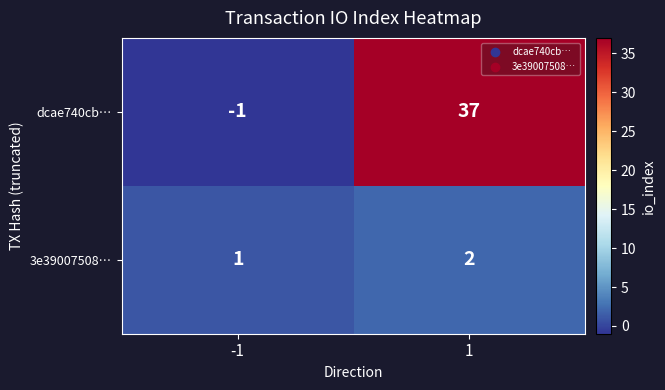

What is the difference between the dcae740cb… values at 1 and -1?

38